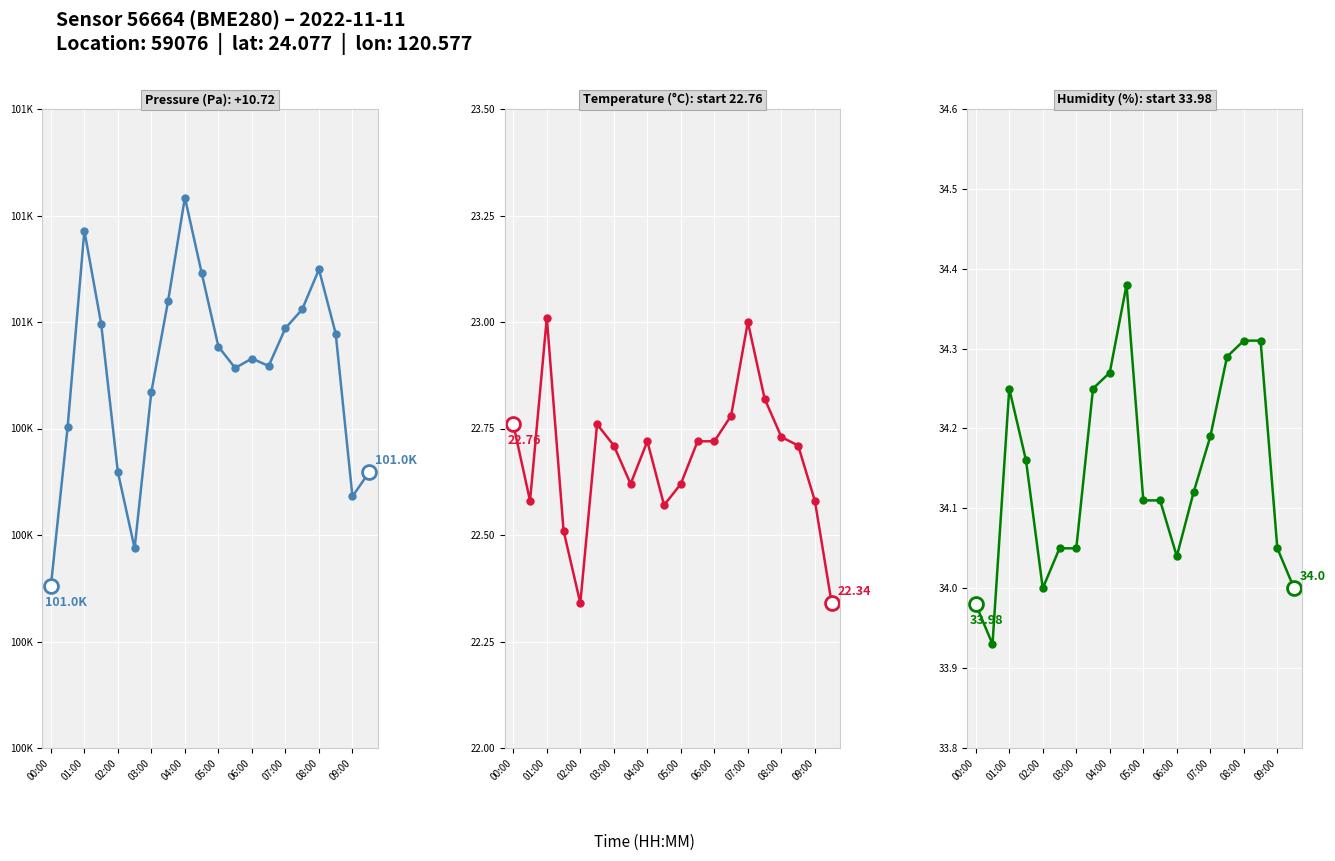

What is the smallest value displayed?

22.3